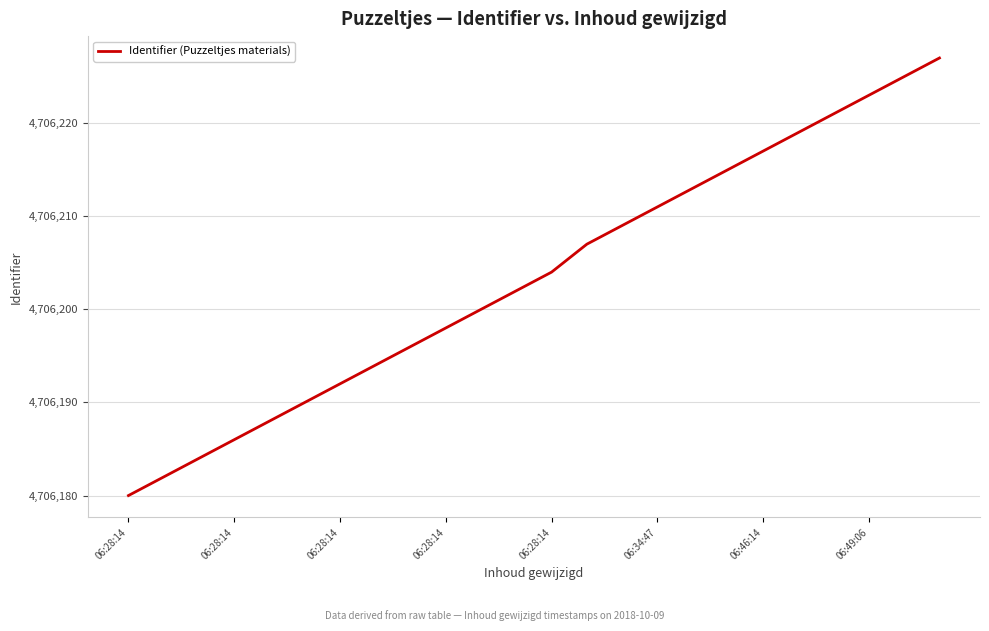

What is the average value?

4706203